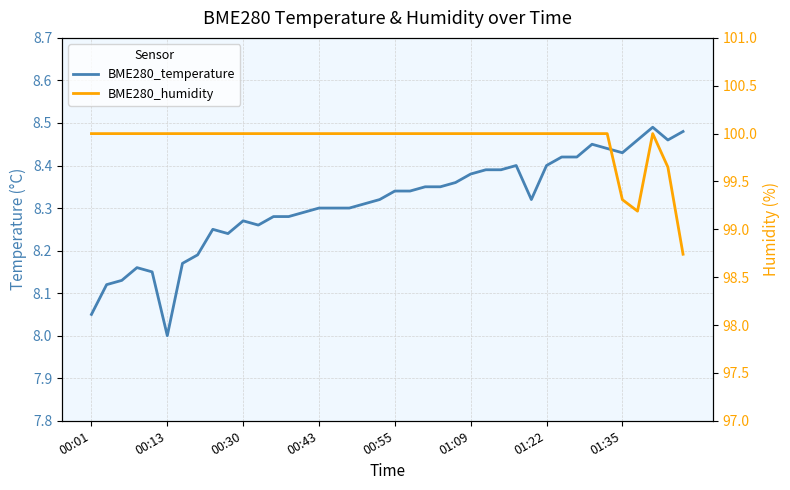

What is the greatest value displayed?

100.0